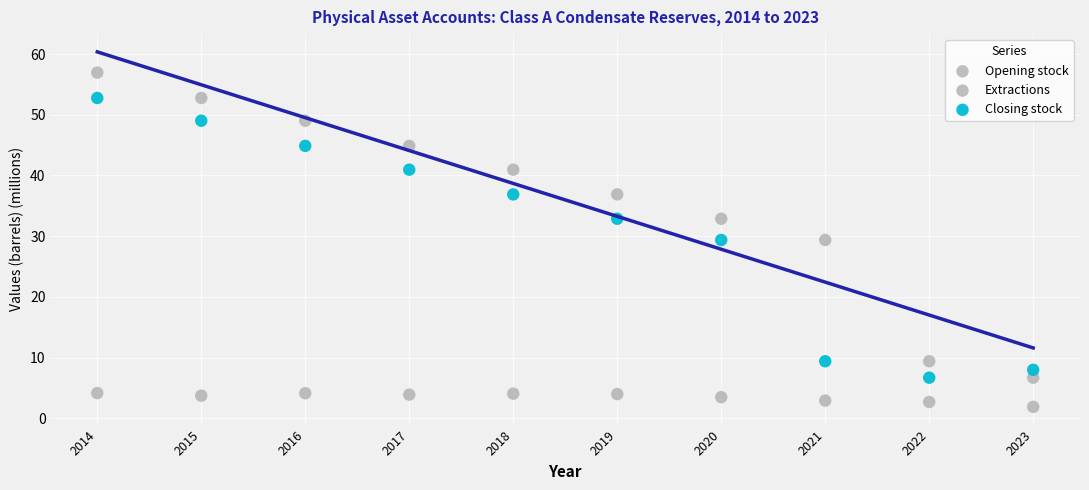

Count the number of points in this scatter plot.

30